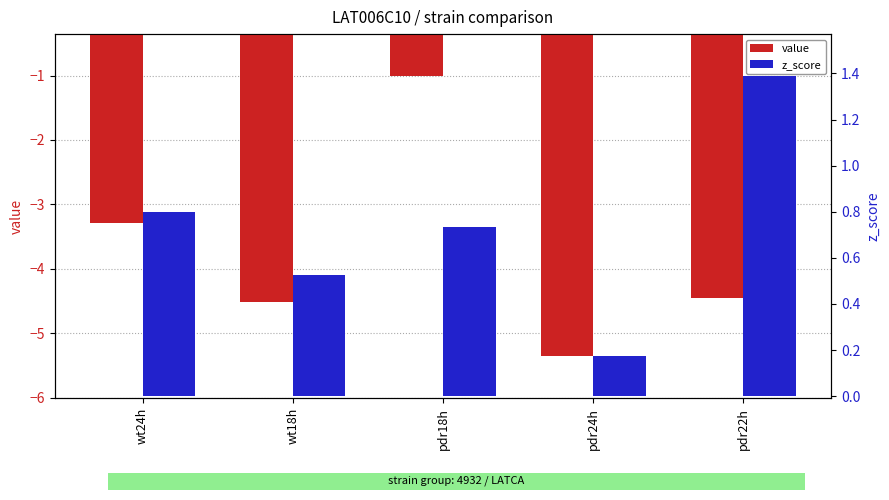

Between wt24h and pdr24h, which is larger?

wt24h